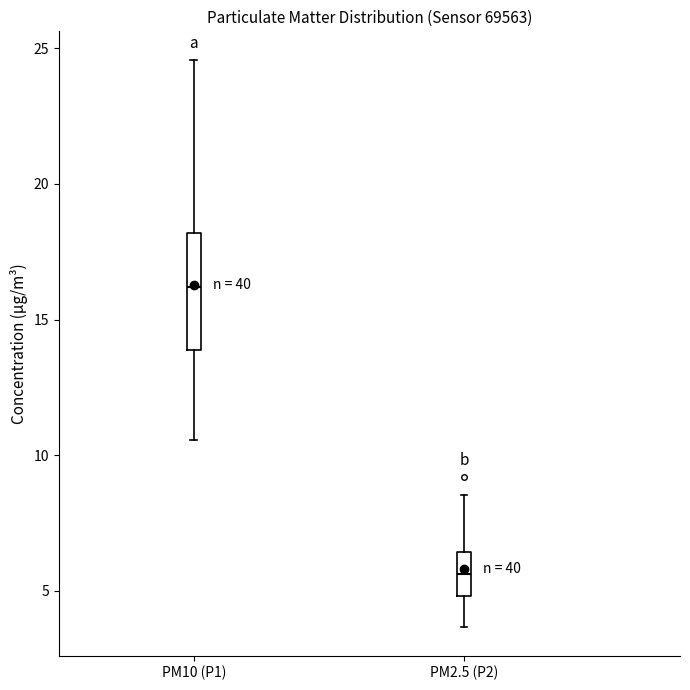

Reading left to right, transcribe this box plot: for each box, give where its median line is, the range the box spans, and where its two whiskers end, as read against the y-axis. The values are not printed on the chart, so give them approximately, as read against the axis.

PM10 (P1): median 16.0, box 14.0 to 18.0, whiskers 10.5 to 24.5
PM2.5 (P2): median 5.5, box 5.0 to 6.5, whiskers 3.5 to 8.5